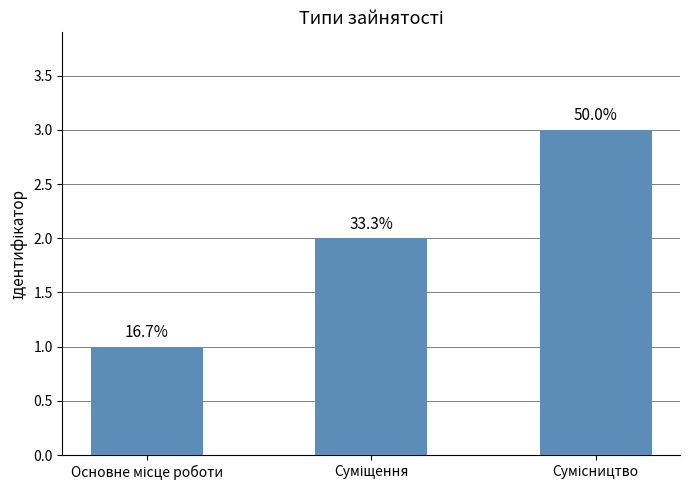

What is the change in value from Основне місце роботи to Сумісництво?

+2